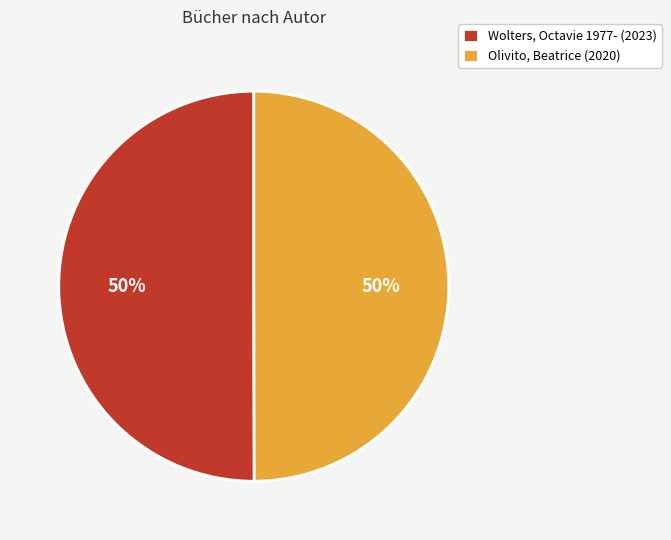

Approximately how many times larger is the value at Olivito, Beatrice (2020) compared to Wolters, Octavie 1977- (2023)?

1.0